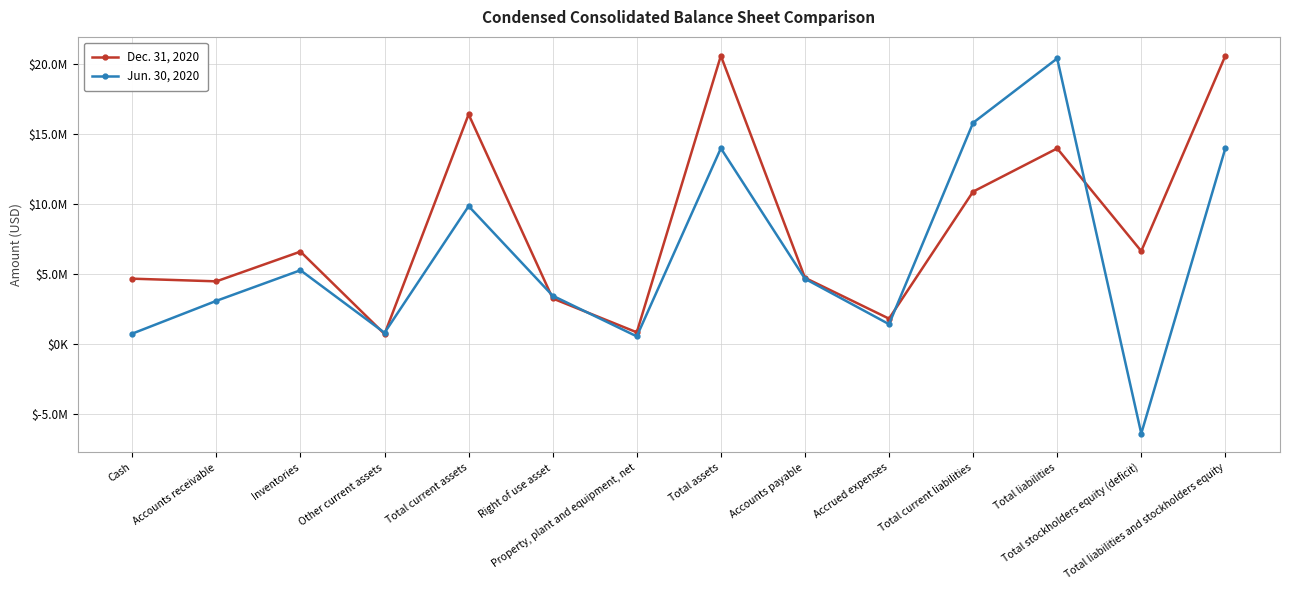

What is the difference between the maximum and second lowest values in the Jun. 30, 2020 series?

19867000